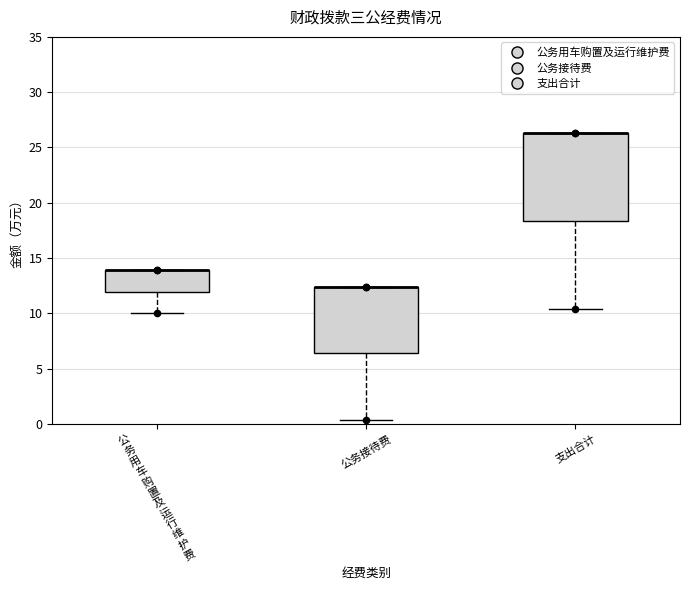

Reading left to right, transcribe this box plot: for each box, give where its median line is, the range the box spans, and where its two whiskers end, as read against the y-axis. The values are not printed on the chart, so give them approximately, as read against the axis.

公 务 用 车 购 置 及 运 行 维 护 费: median 14.0 (drawn on the box's upper edge), box 12.0 to 14.0, whiskers 10.0 to 14.0
公务接待费: median 12.5 (drawn on the box's upper edge), box 6.5 to 12.5, whiskers 0.5 to 12.5
支出合计: median 26.5 (drawn on the box's upper edge), box 18.5 to 26.5, whiskers 10.5 to 26.5